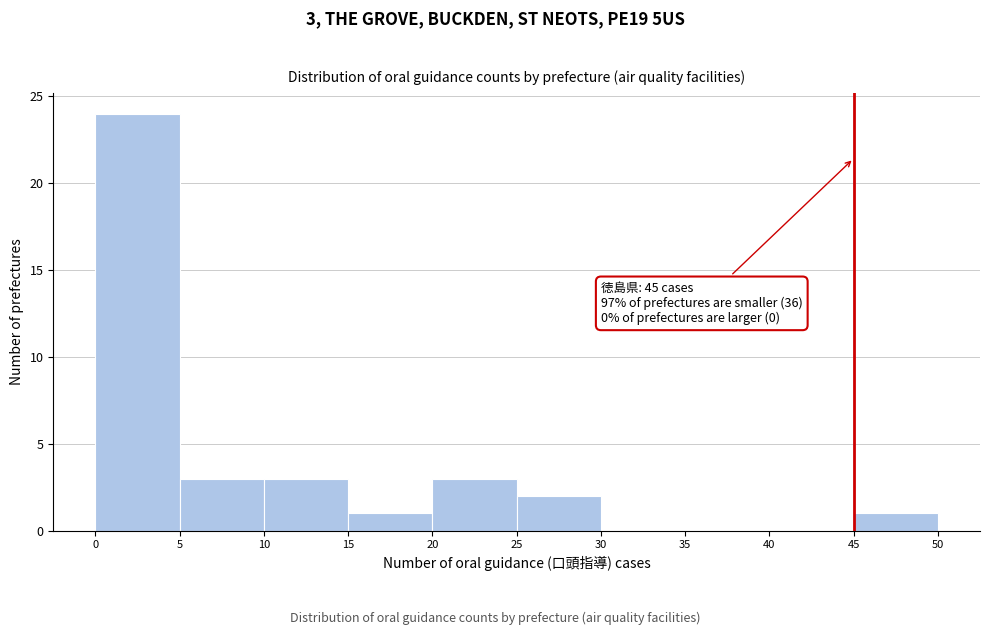

Over which range of the x-axis is the bar tallest?

0 to 5